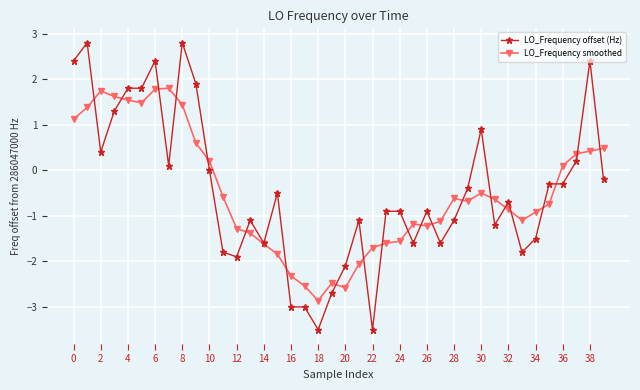

What is the highest value of the LO_Frequency smoothed series?

1.8